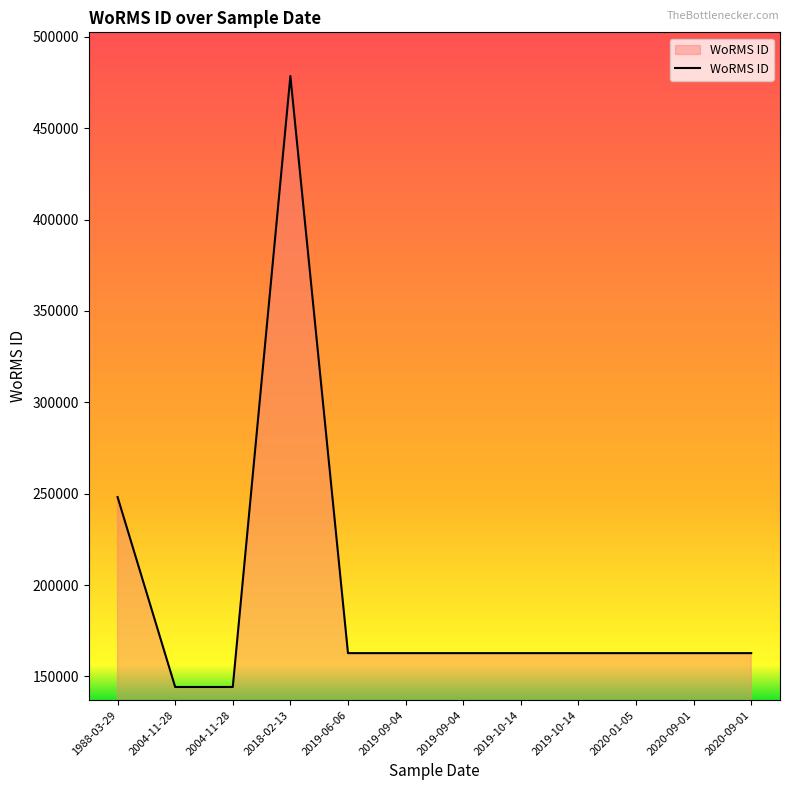

How many lines are shown in the chart?

1